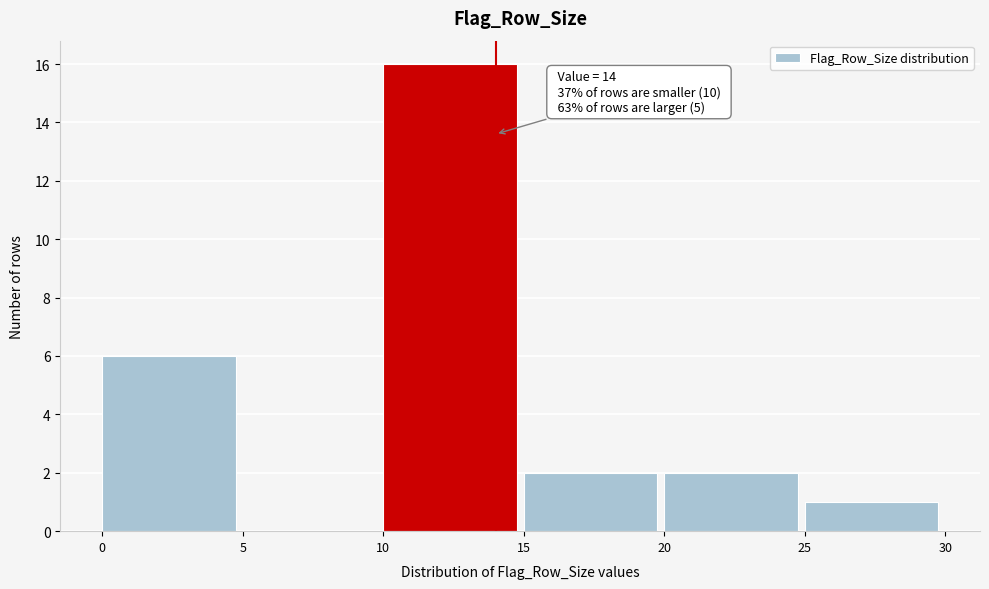

Which range on the x-axis has the tallest bar?

10 to 15